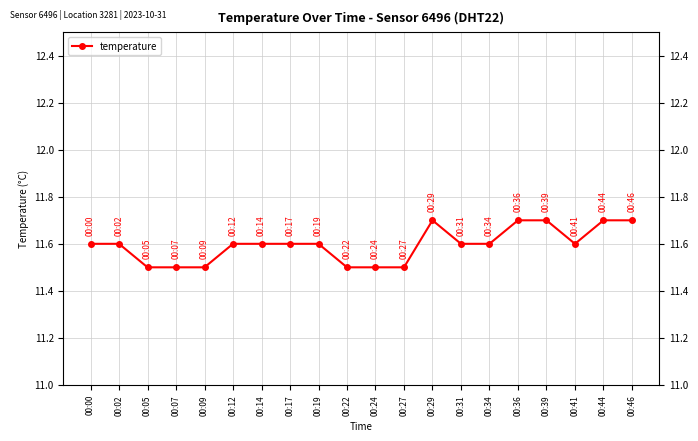

True or false: the data shows 5.4 at 00:46.

False